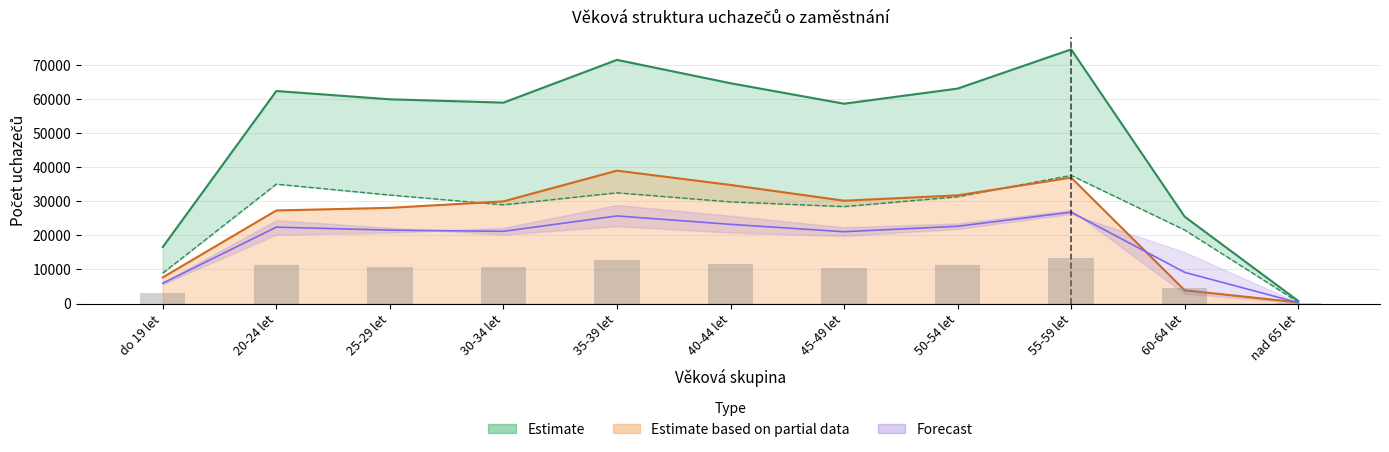

What is the difference between the zeny values at 45-49 let and do 19 let?

22483.0